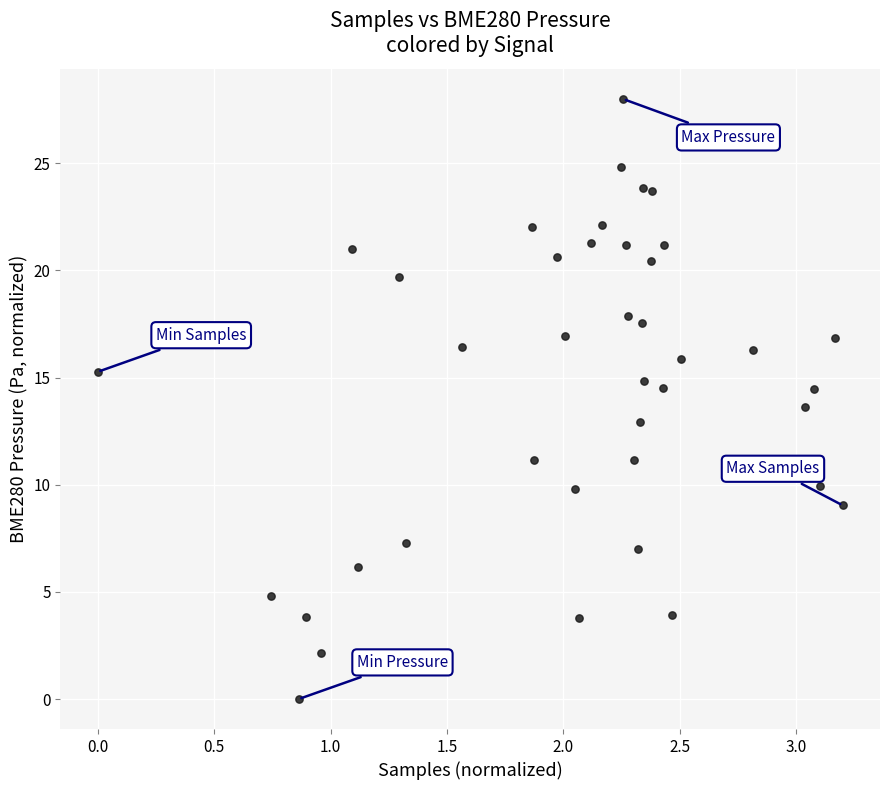

What is the range of Y values (max minus min)?

28.0